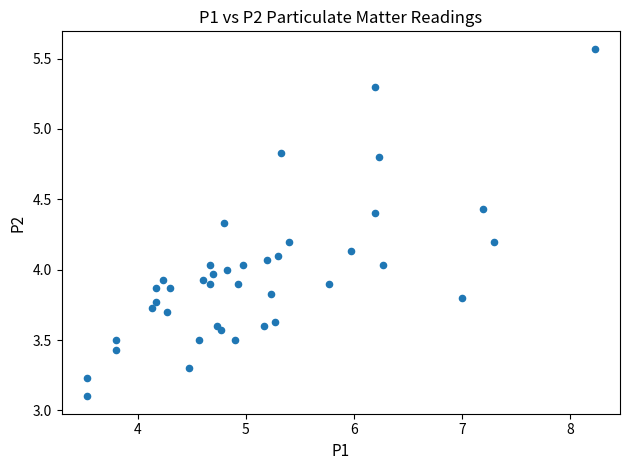

What is the range of Y values (max minus min)?

2.5